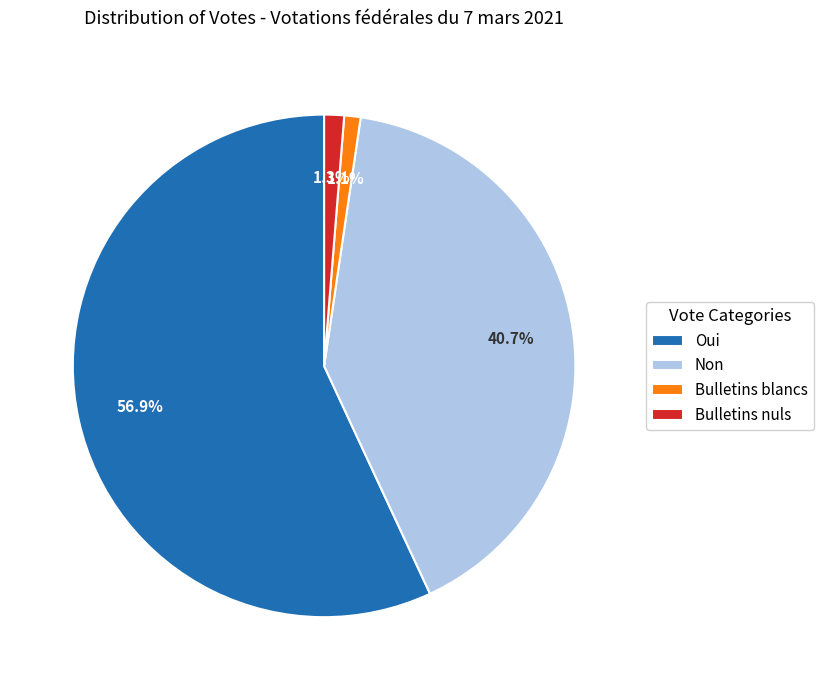

Which has a higher value, Bulletins nuls or Oui?

Oui